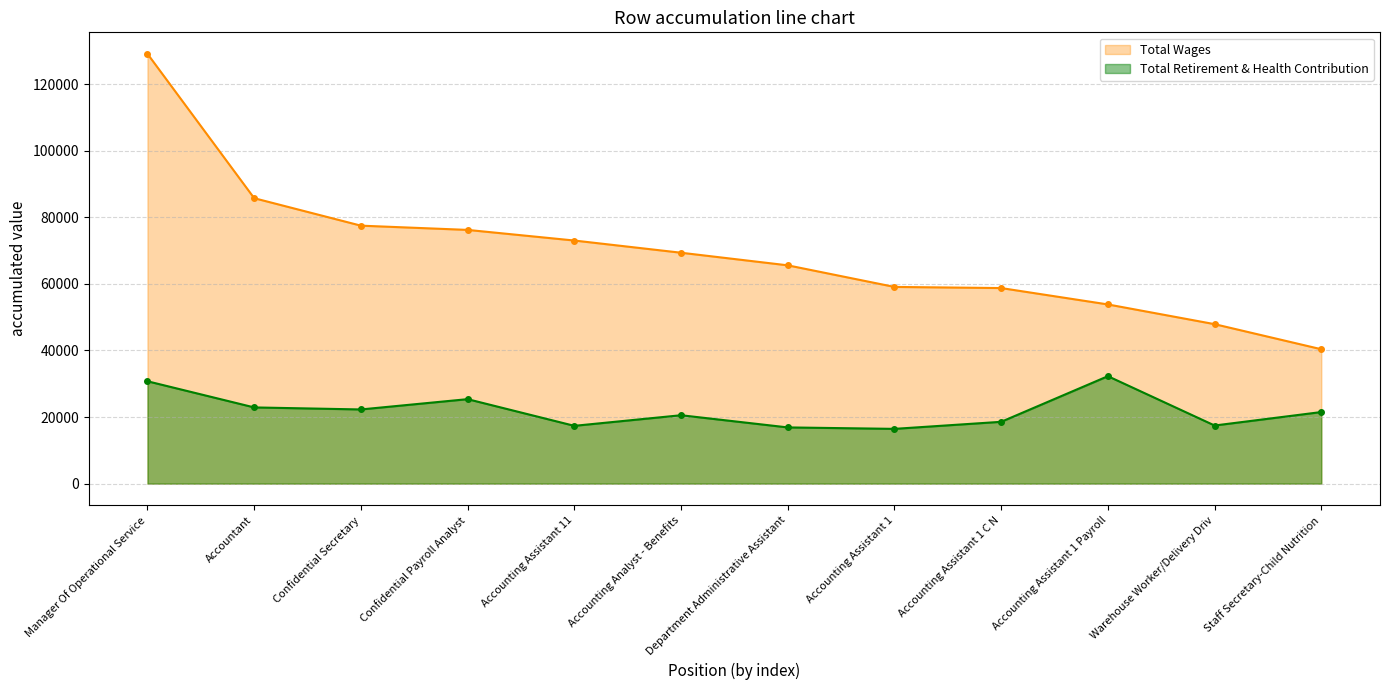

What are all the series names shown in the legend?

Total Wages, Total Retirement & Health Contribution